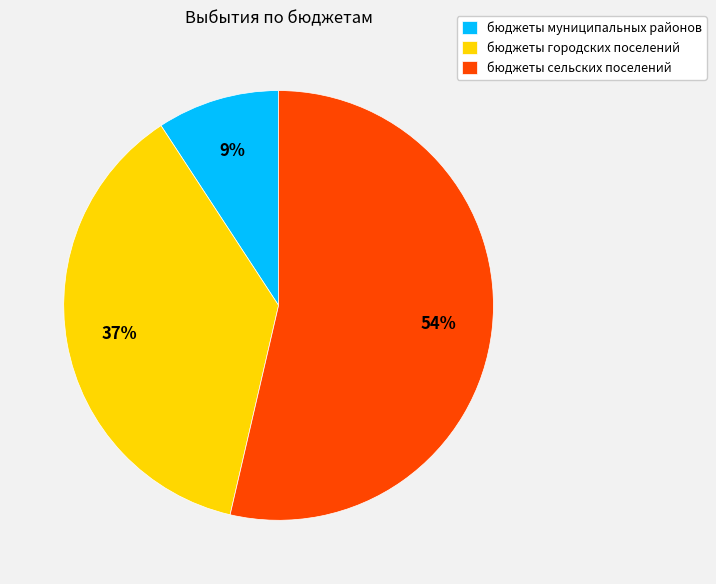

The бюджеты муниципальных районов slice represents 15% of the pie. True or false?

False